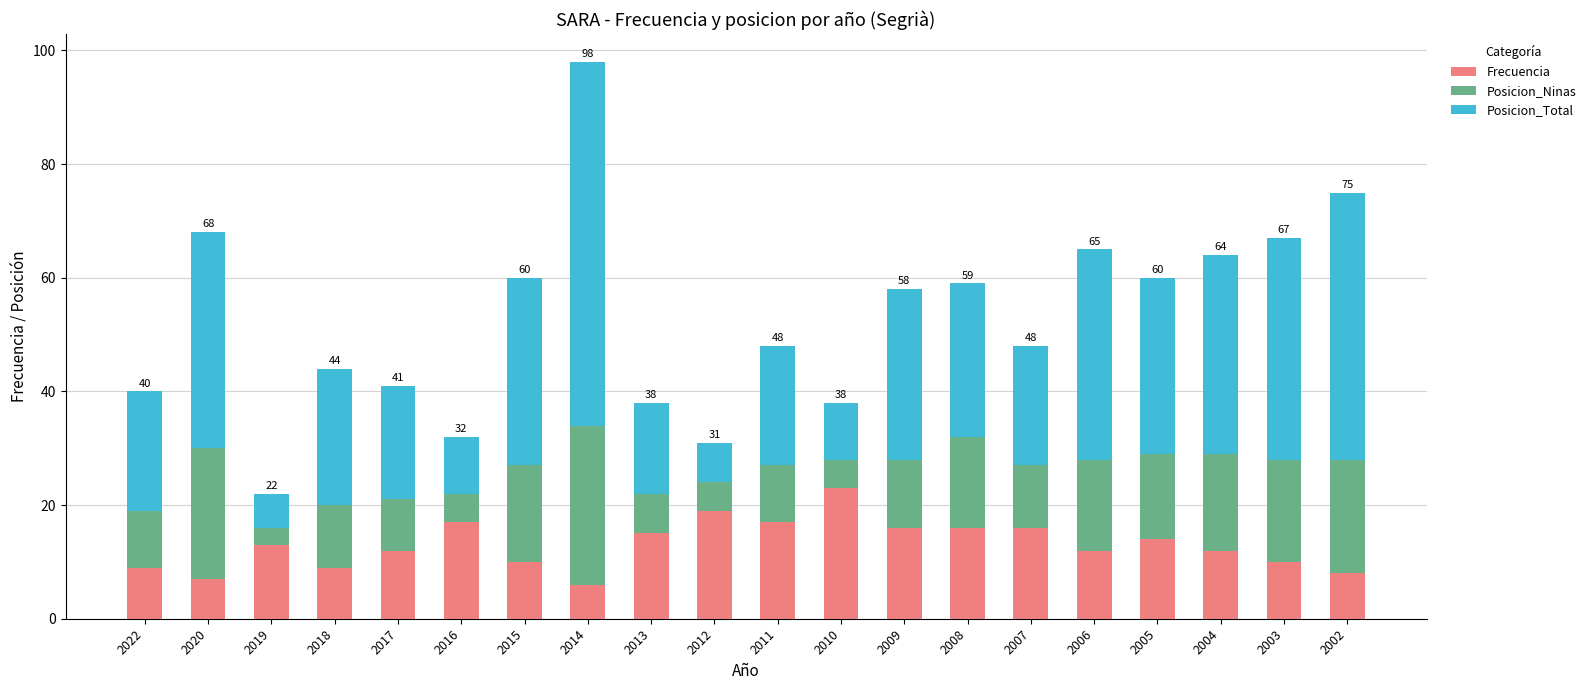

What is the lowest value of the Frecuencia series?

6